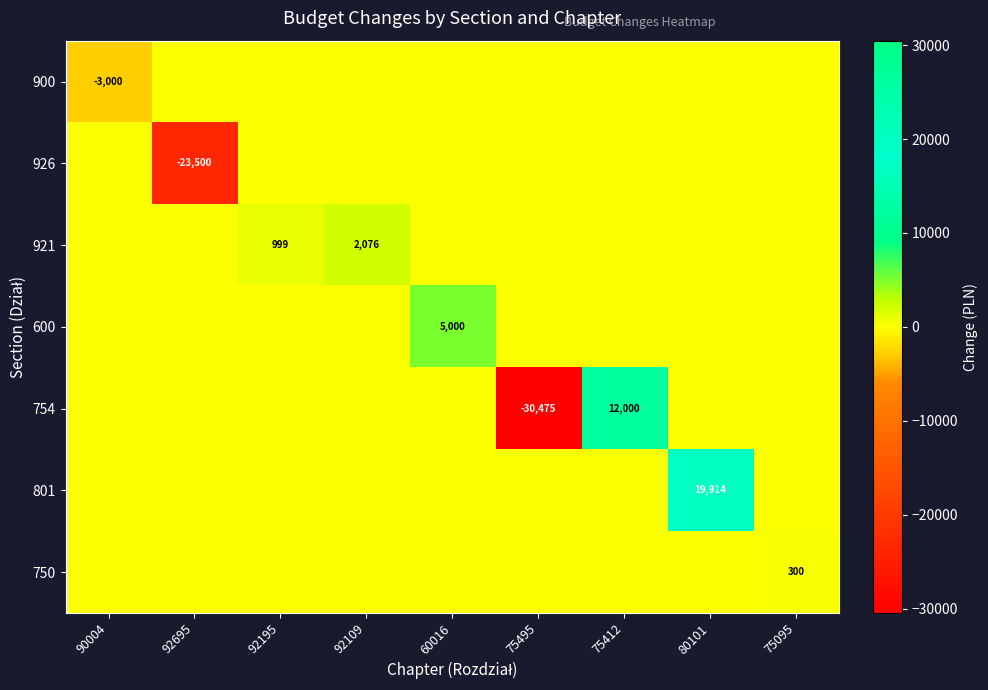

The value of 926 at 92695 is -30670. True or false?

False